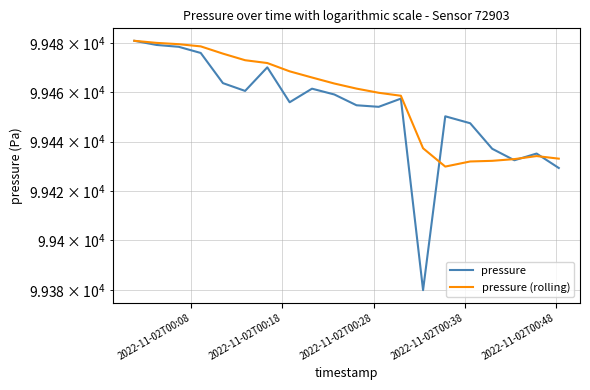

Reading left to right, list all the values displayed in this chart.

pressure: 99480.8	99479.2	99478.4	99475.9	99463.7	99460.5	99470.1	99455.9	99461.4	99459.1	99454.7	99454.1	99457.4	99379.8	99450.2	99447.4	99437.1	99432.4	99435.2	99429.3
pressure (rolling): 99480.8	99480.0	99479.5	99478.6	99475.6	99473.0	99471.8	99468.5	99466.0	99463.5	99461.5	99459.8	99458.6	99437.3	99429.9	99431.9	99432.2	99432.9	99434.1	99433.1